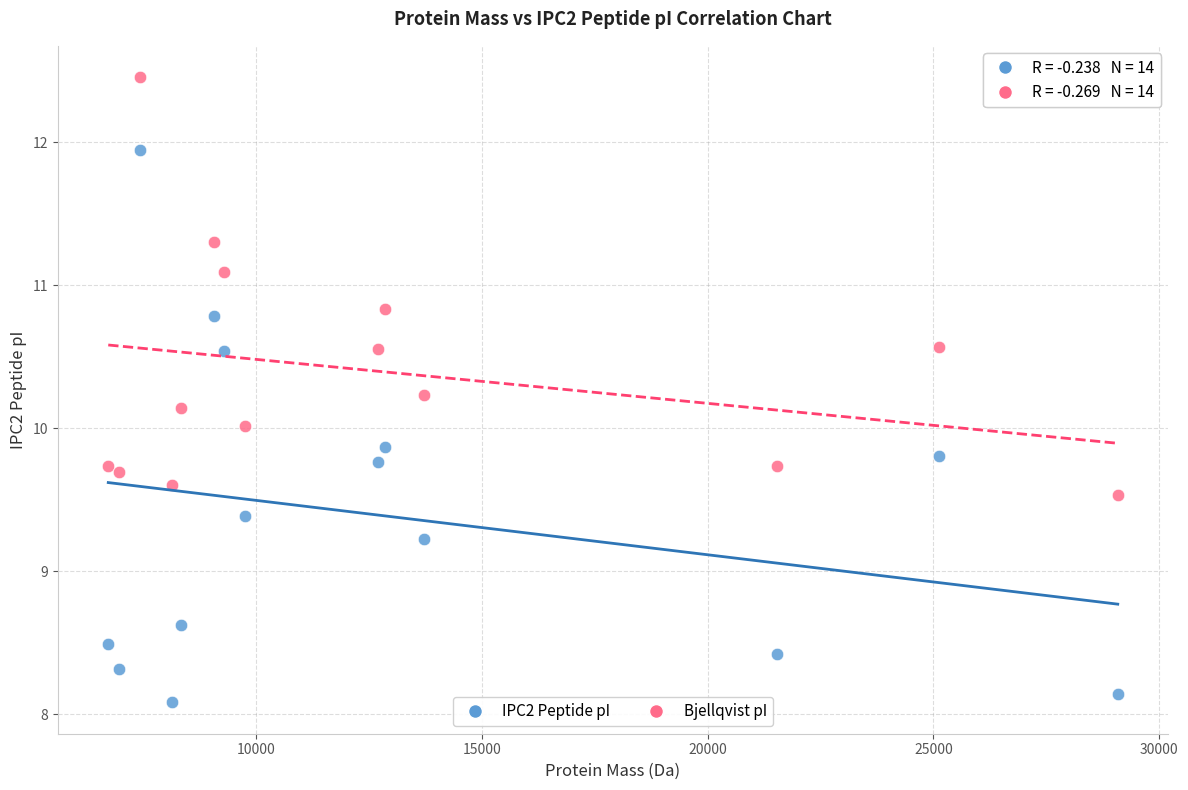

Which series has the widest spread of Y values?

IPC2 Peptide pI